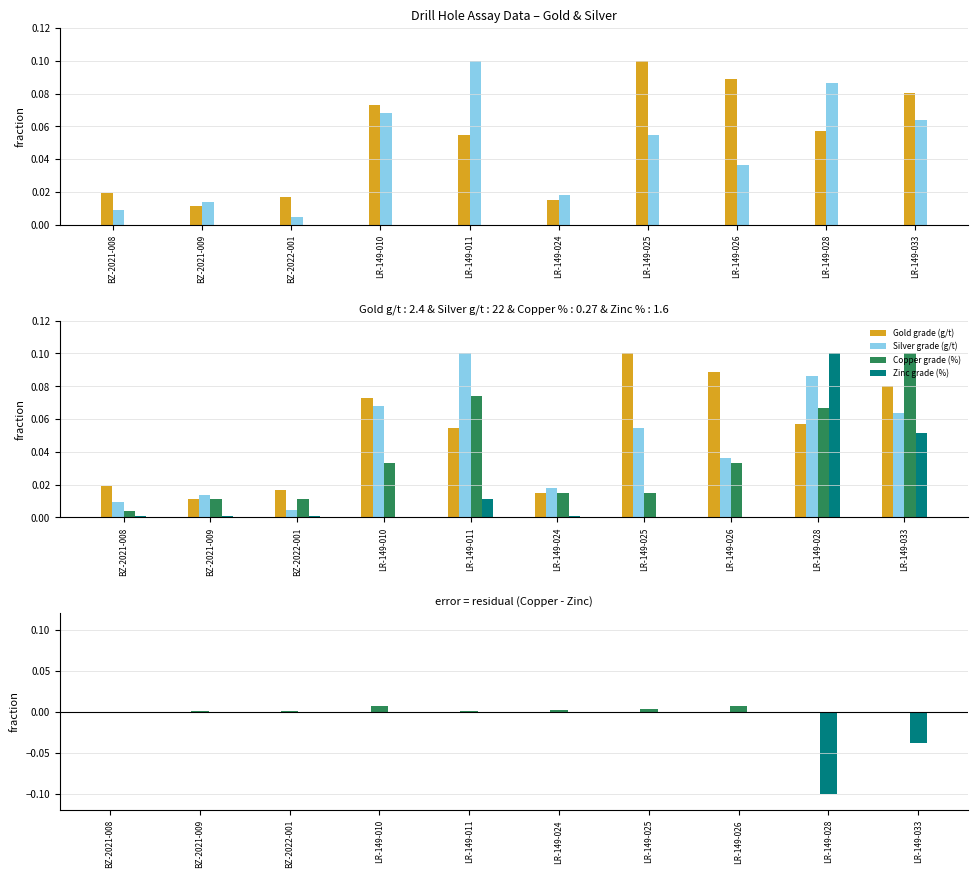

Reading left to right, what are all the values shown in this chart?

Gold grade (g/t): 0.0	0.0	0.0	0.1	0.1	0.0	0.1	0.1	0.1	0.1
Silver grade (g/t): 0.0	0.0	0.0	0.1	0.1	0.0	0.1	0.0	0.1	0.1
Copper grade (%): 0.0	0.0	0.0	0.0	0.1	0.0	0.0	0.0	0.1	0.1
Zinc grade (%): 0.0	0.0	0.0	0.0	0.0	0.0	0.0	0.0	0.1	0.1
Copper - Zinc (%): 0.0	0.0	0.0	0.0	0.0	0.0	0.0	0.0	-0.1	-0.0